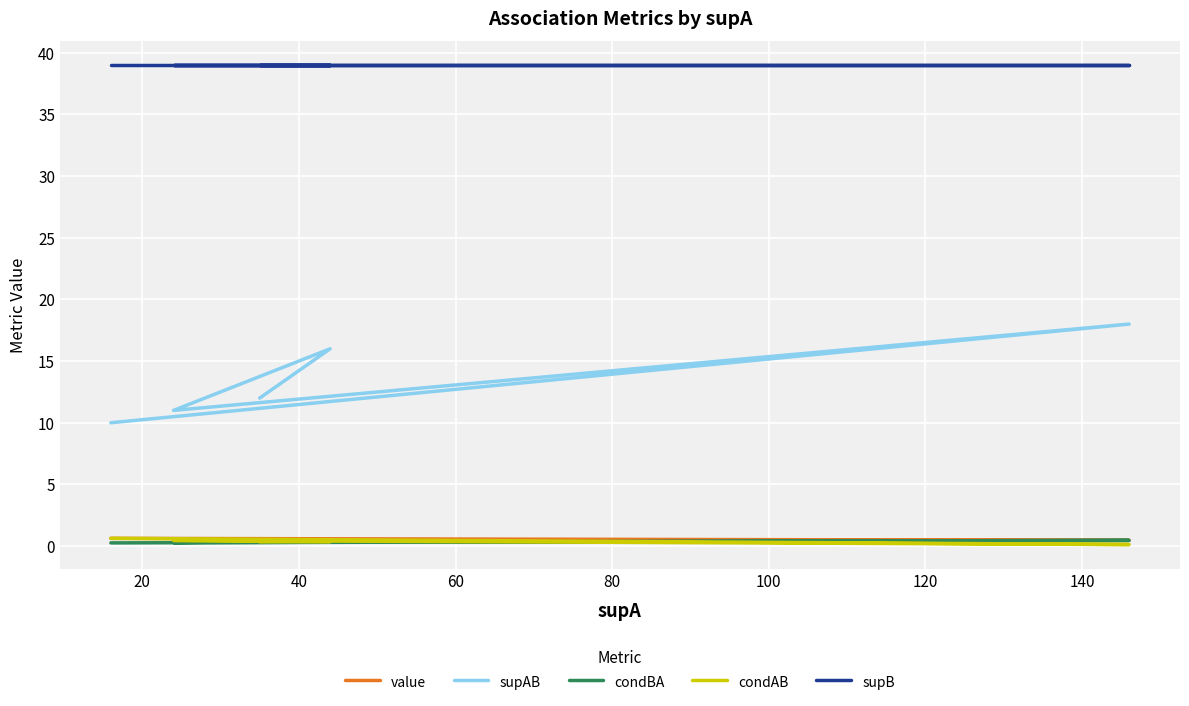

What is the difference between the second highest and minimum values in the value series?

0.1